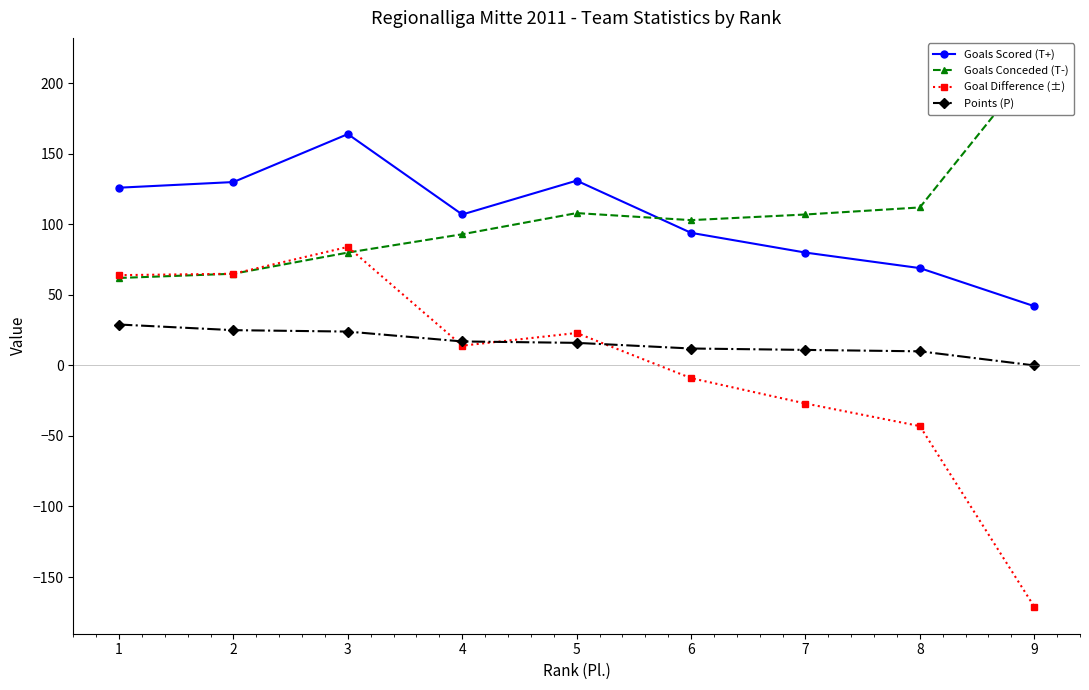

Where is Goals Conceded (T-) nearest to the value 137?

8